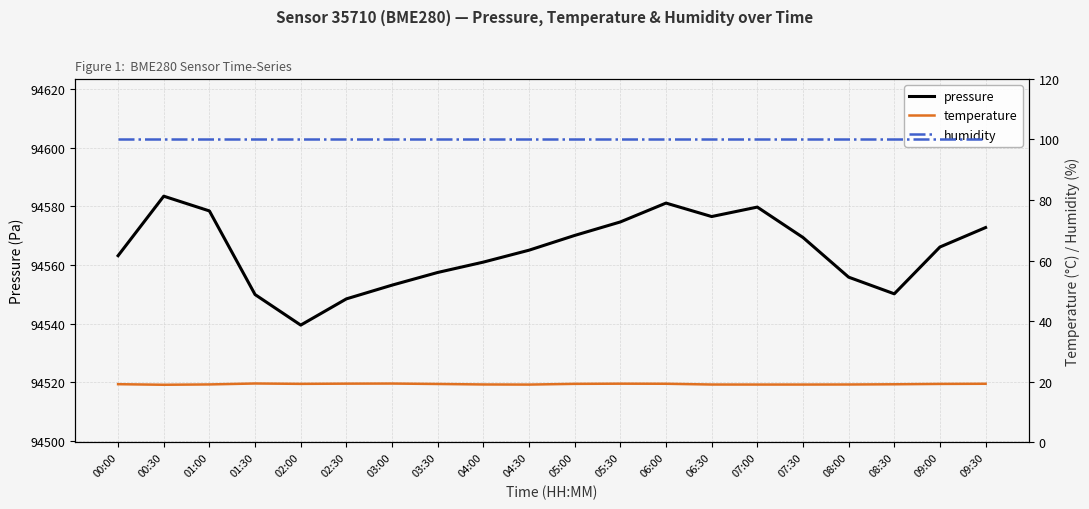

Reading left to right, what are all the values shown in this chart?

pressure: 94563.1	94583.4	94578.4	94549.9	94539.5	94548.4	94553.1	94557.4	94560.9	94565.0	94570.0	94574.6	94581.1	94576.5	94579.7	94569.3	94555.8	94550.1	94566.1	94572.7
temperature: 19.2	19.0	19.1	19.5	19.3	19.4	19.4	19.3	19.1	19.1	19.3	19.4	19.4	19.1	19.1	19.1	19.1	19.2	19.3	19.4
humidity: 100.0	100.0	100.0	100.0	100.0	100.0	100.0	100.0	100.0	100.0	100.0	100.0	100.0	100.0	100.0	100.0	100.0	100.0	100.0	100.0